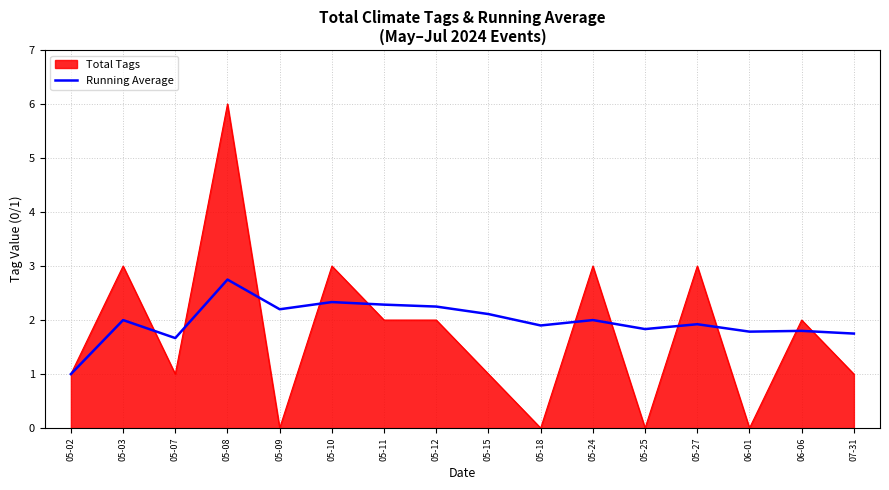

List the series in order of their peak value, highest first.

Total Tags, Running Average